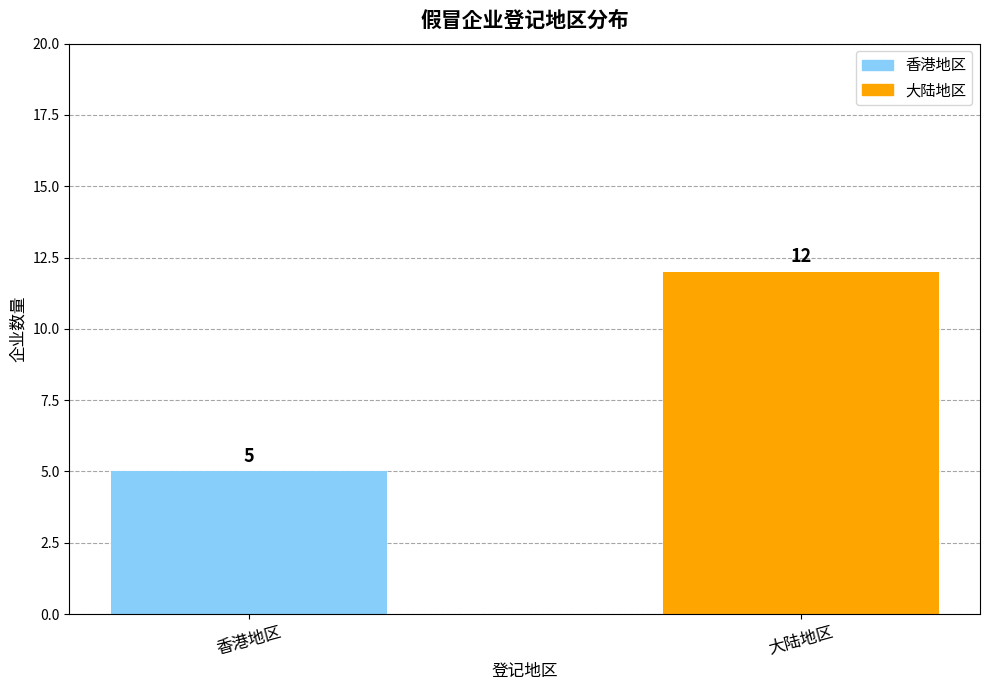

What is the label of the 1st bar from the left?

香港地区